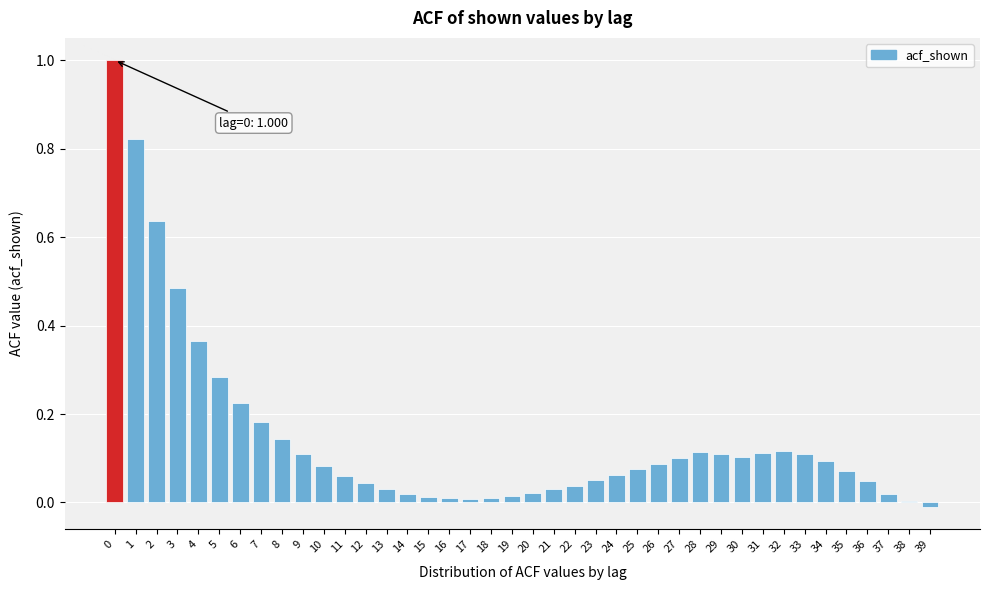

What is the sum of all values?

5.9